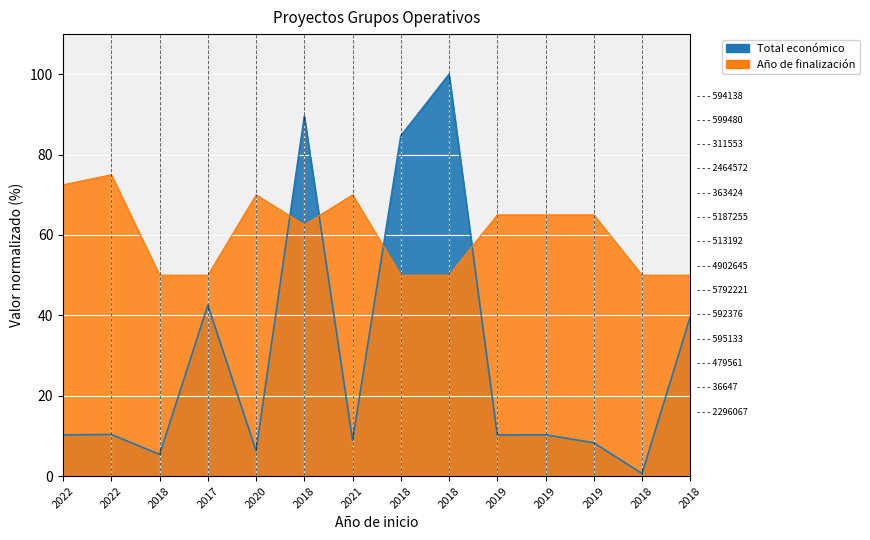

True or false: the data has more than 0 interior local peaks.

True